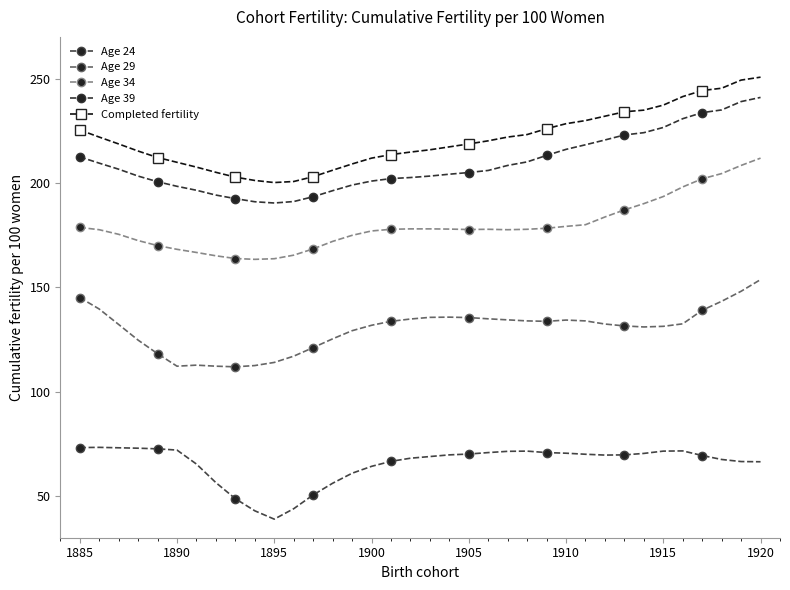

How many categories are shown in the chart?

36